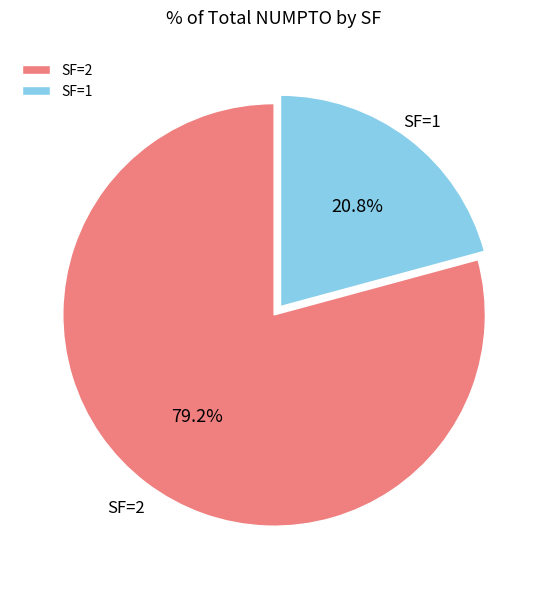

Rank the categories by value from highest to lowest.

SF=2, SF=1